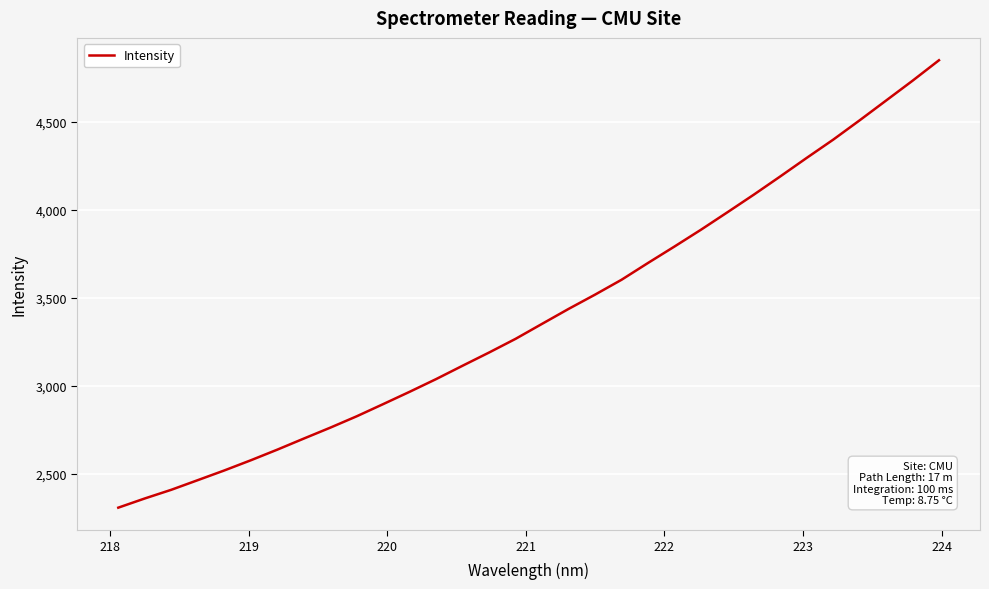

What is the smallest value displayed?

2309.1